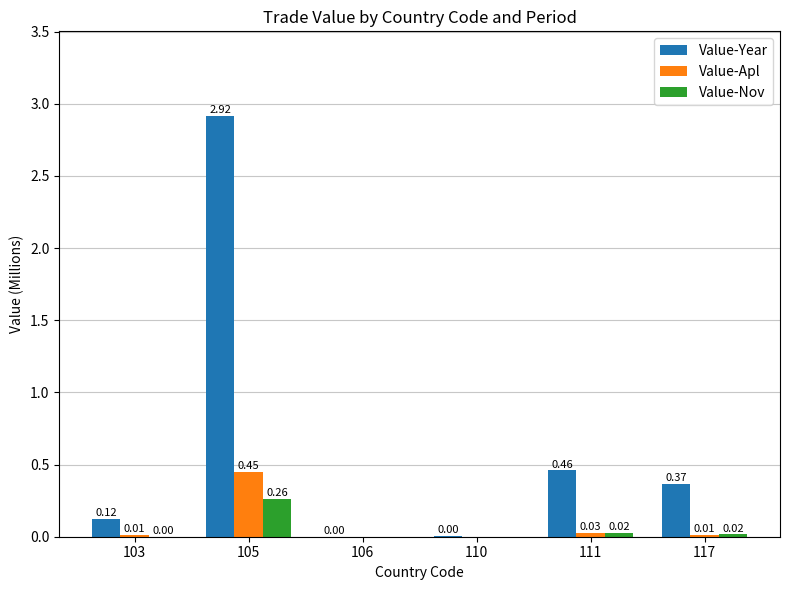

Between 105 and 106, which series saw the biggest shift?

Value-Year